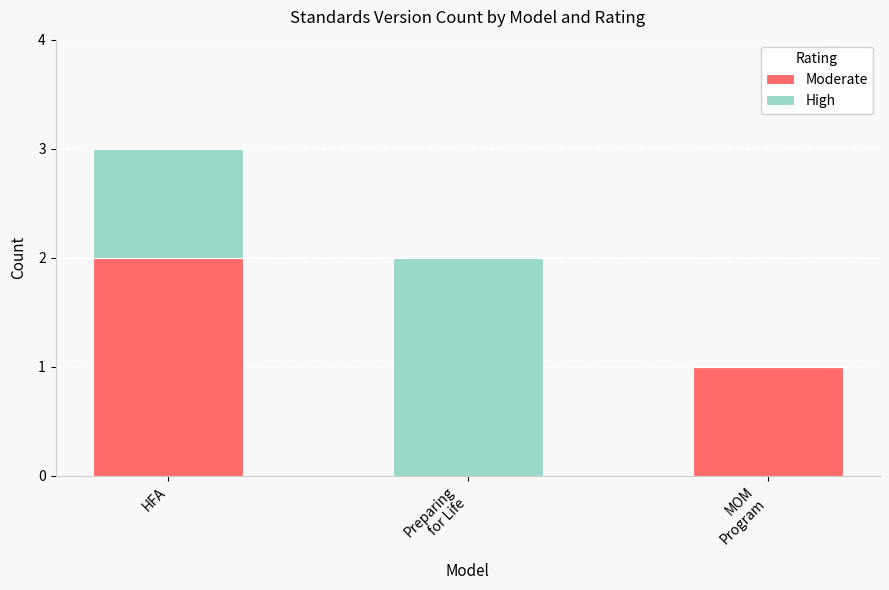

At which label does Moderate reach its peak?

HFA